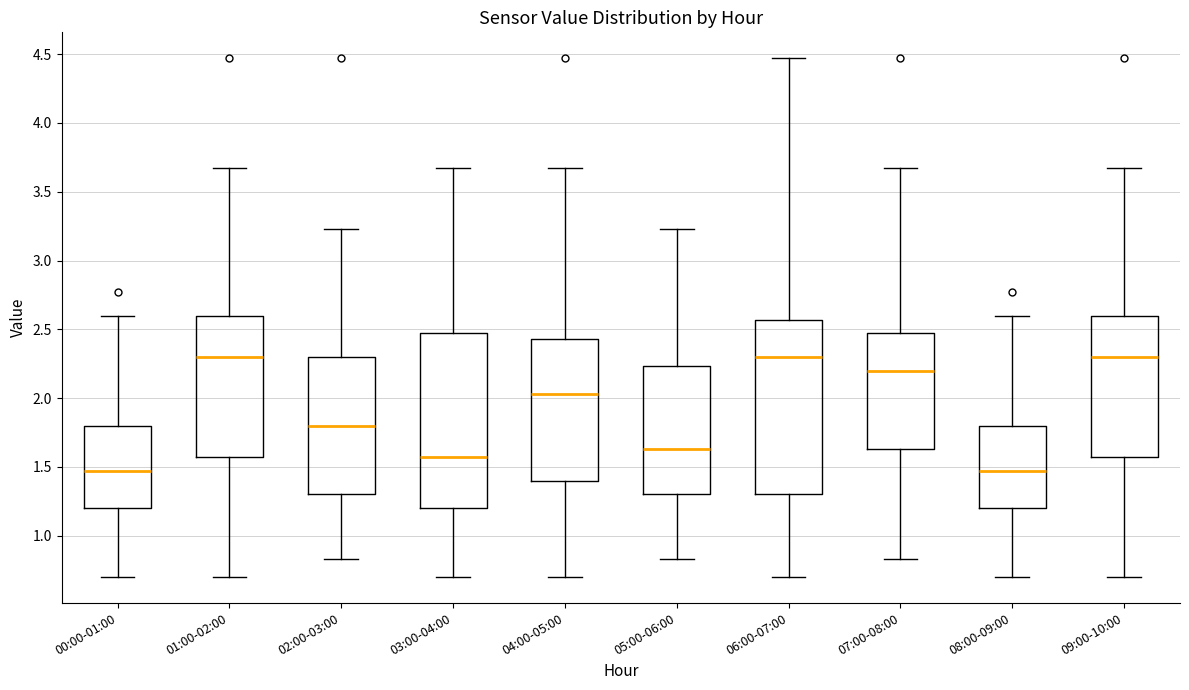

Reading left to right, read every box against the y-axis: the position of its median line, the range the box covers, and the ends of its whiskers. The values are not printed on the chart, so give them approximately, as read against the axis.

00:00-01:00: median 1.45, box 1.20 to 1.80, whiskers 0.70 to 2.60
01:00-02:00: median 2.30, box 1.55 to 2.60, whiskers 0.70 to 3.65
02:00-03:00: median 1.80, box 1.30 to 2.30, whiskers 0.85 to 3.25
03:00-04:00: median 1.55, box 1.20 to 2.45, whiskers 0.70 to 3.65
04:00-05:00: median 2.05, box 1.40 to 2.45, whiskers 0.70 to 3.65
05:00-06:00: median 1.65, box 1.30 to 2.25, whiskers 0.85 to 3.25
06:00-07:00: median 2.30, box 1.30 to 2.55, whiskers 0.70 to 4.45
07:00-08:00: median 2.20, box 1.65 to 2.45, whiskers 0.85 to 3.65
08:00-09:00: median 1.45, box 1.20 to 1.80, whiskers 0.70 to 2.60
09:00-10:00: median 2.30, box 1.55 to 2.60, whiskers 0.70 to 3.65